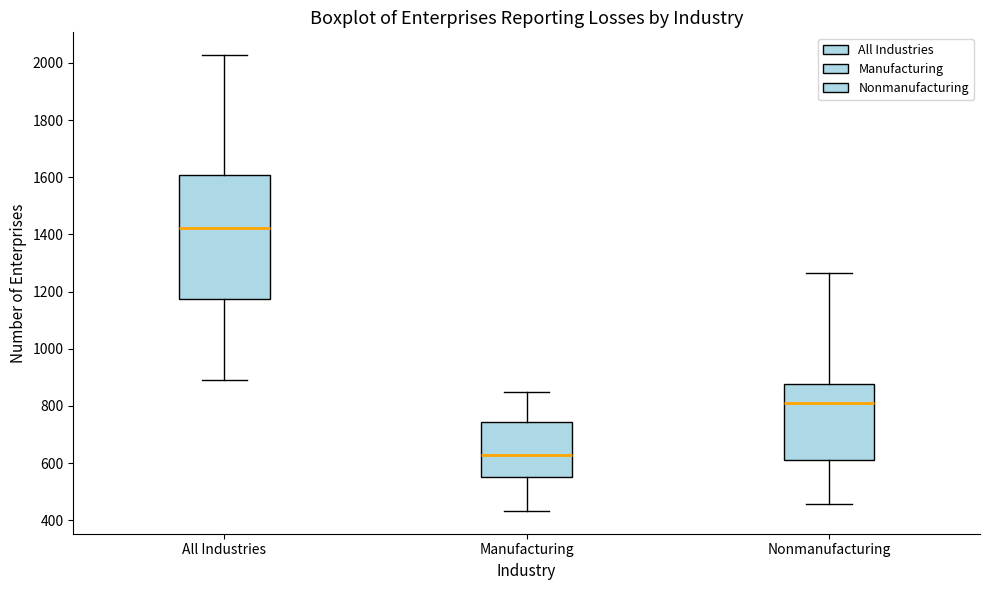

Where does the lower whisker of the box for Nonmanufacturing end on the y-axis? The values are not printed on the chart, so give them approximately, as read against the axis.

460